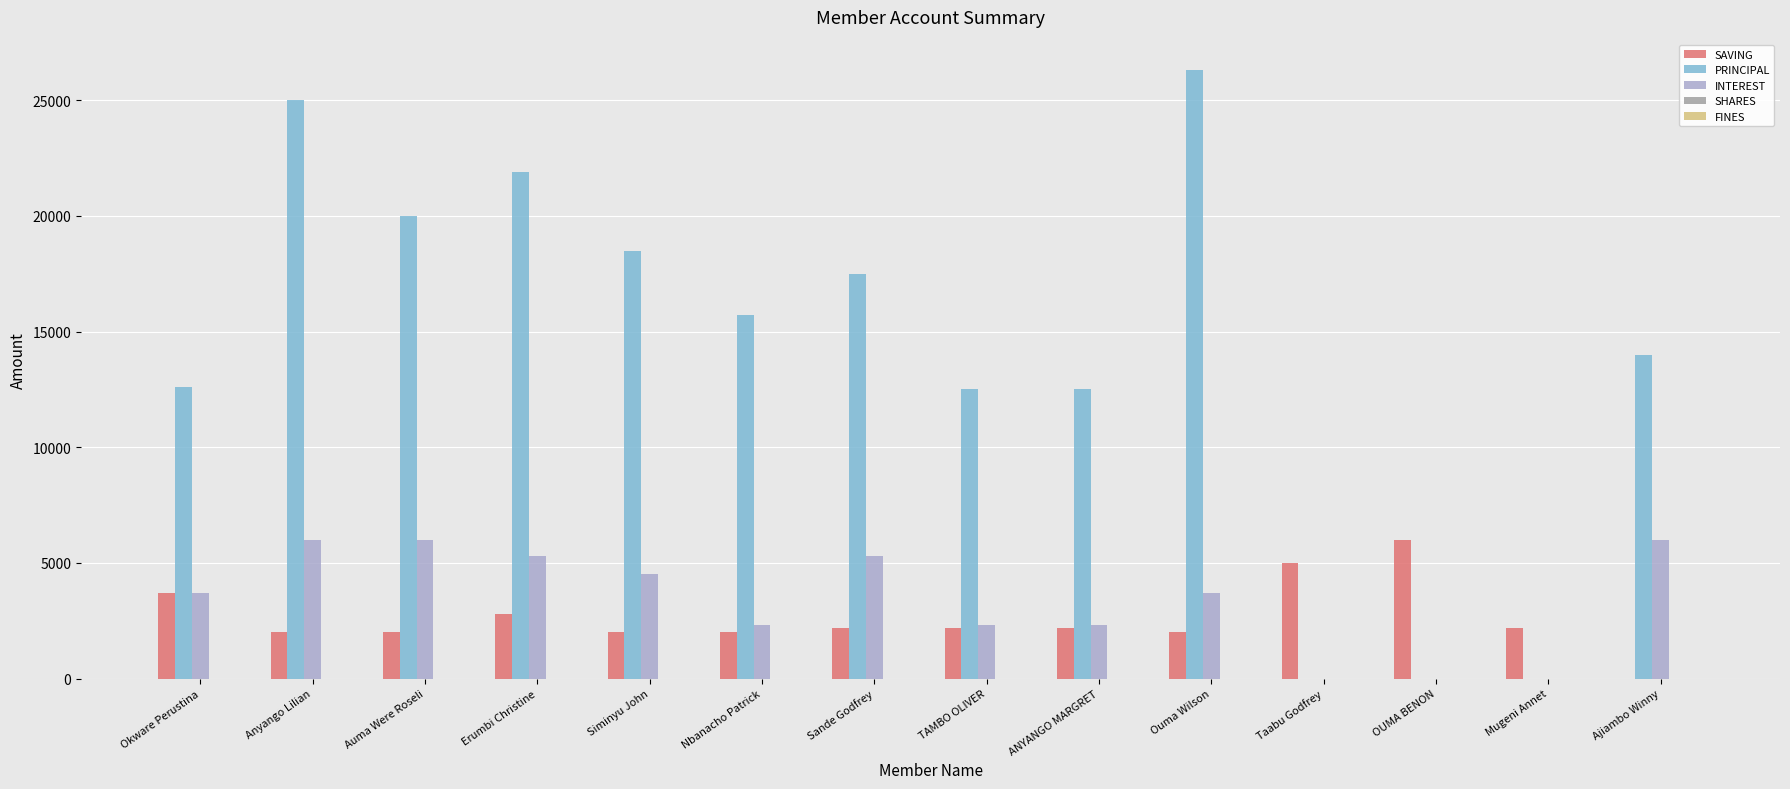

Which series has the largest range (max minus min)?

PRINCIPAL